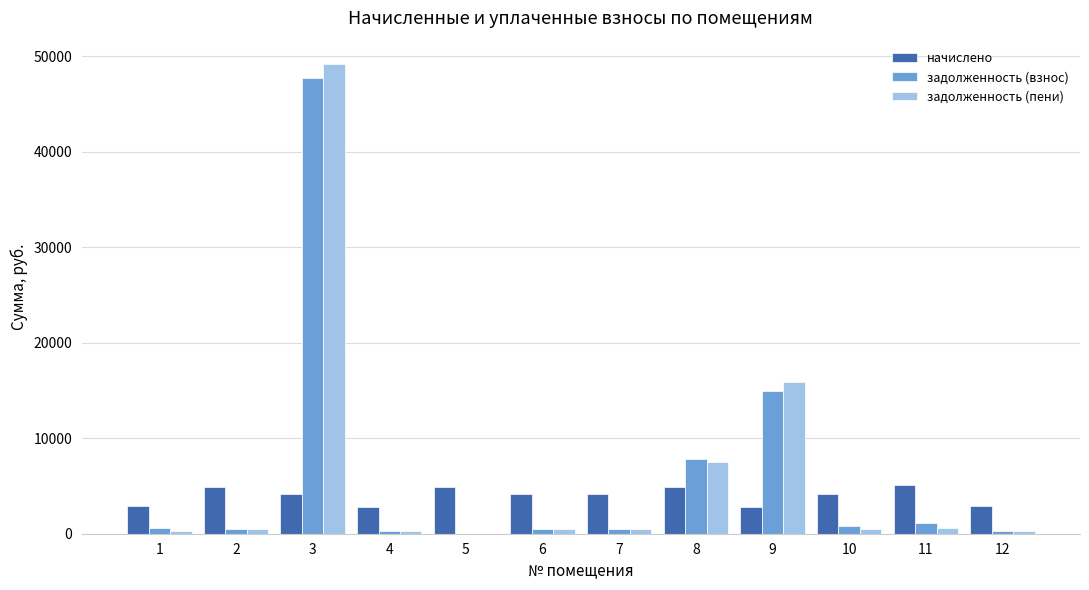

What is the difference between the задолженность (пени) values at 6 and 10?

3.1